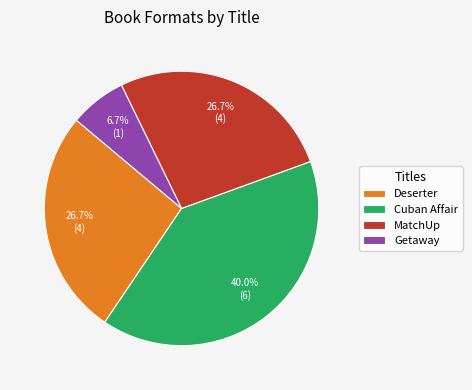

What percentage is the MatchUp slice, to the nearest percent?

27%